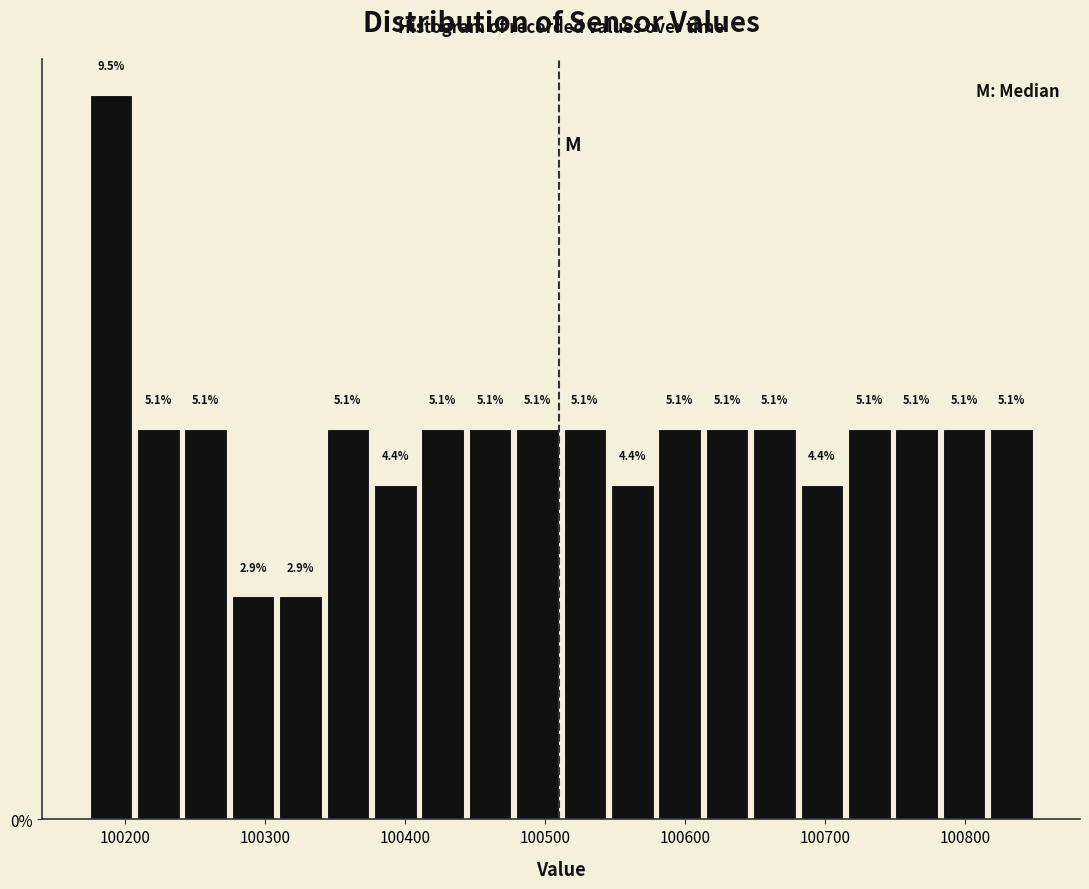

Around what value on the x-axis is the tallest bar? Give the approximate position of its centre, as read against the axis.

100190